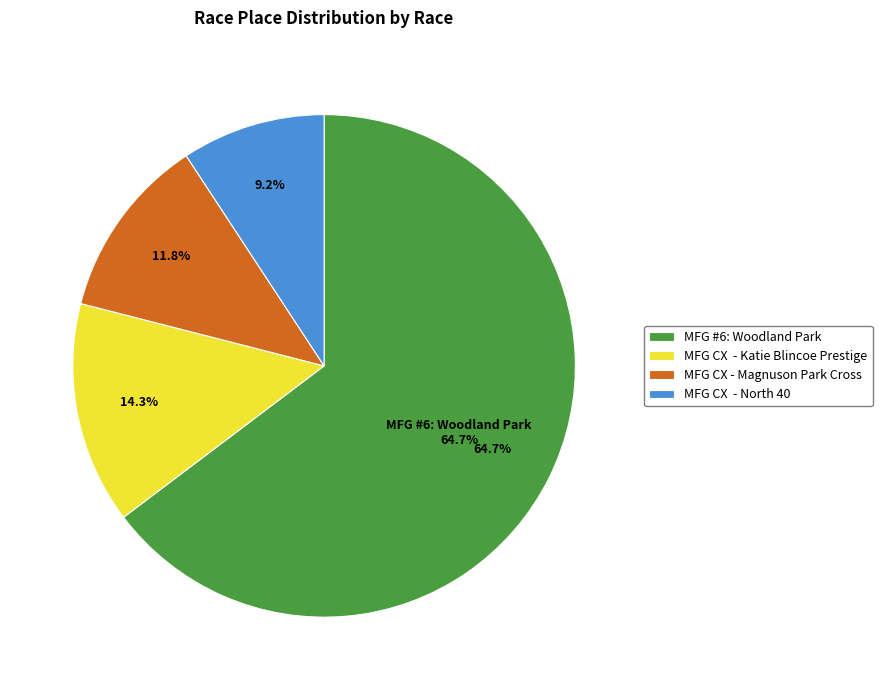

What is the change in value from MFG CX  - Katie Blincoe Prestige to MFG CX  - North 40?

-6